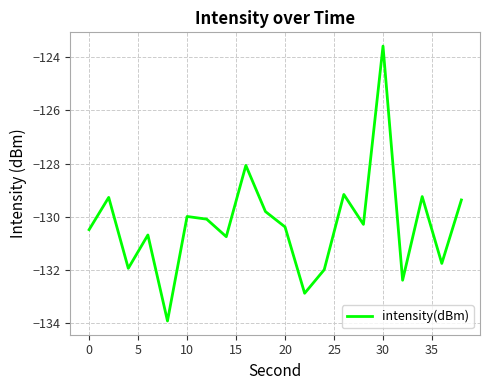

What is the greatest value displayed?

-123.6